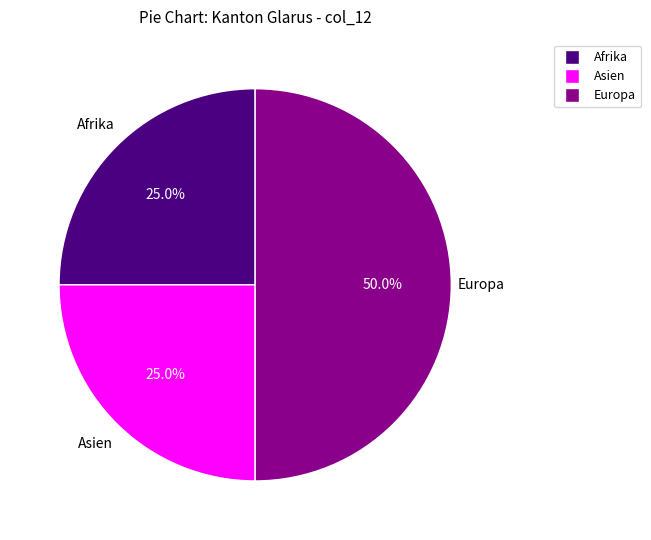

How many segments does this pie chart have?

3